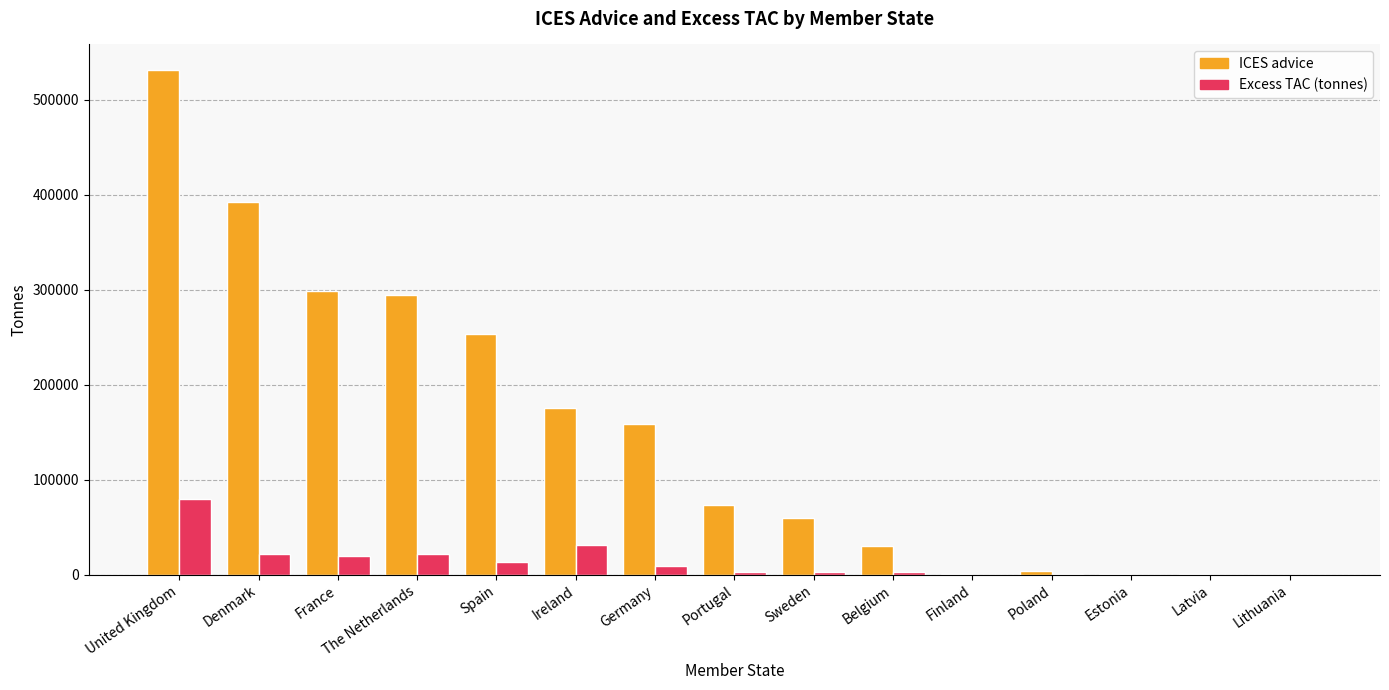

Is it true that ICES advice equals 122770.0 at Denmark?

False